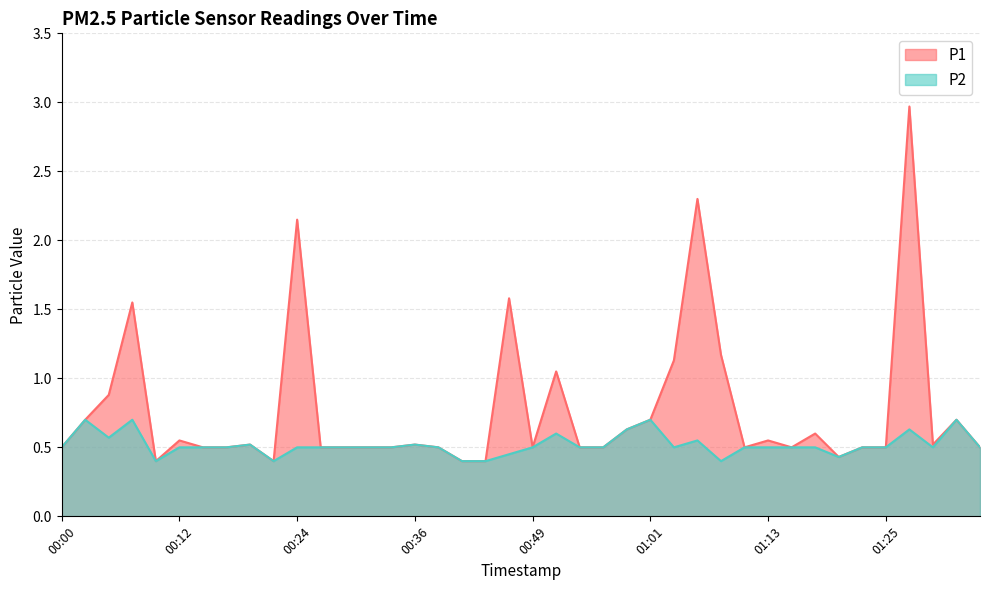

At which label does P1 reach its minimum?

00:09